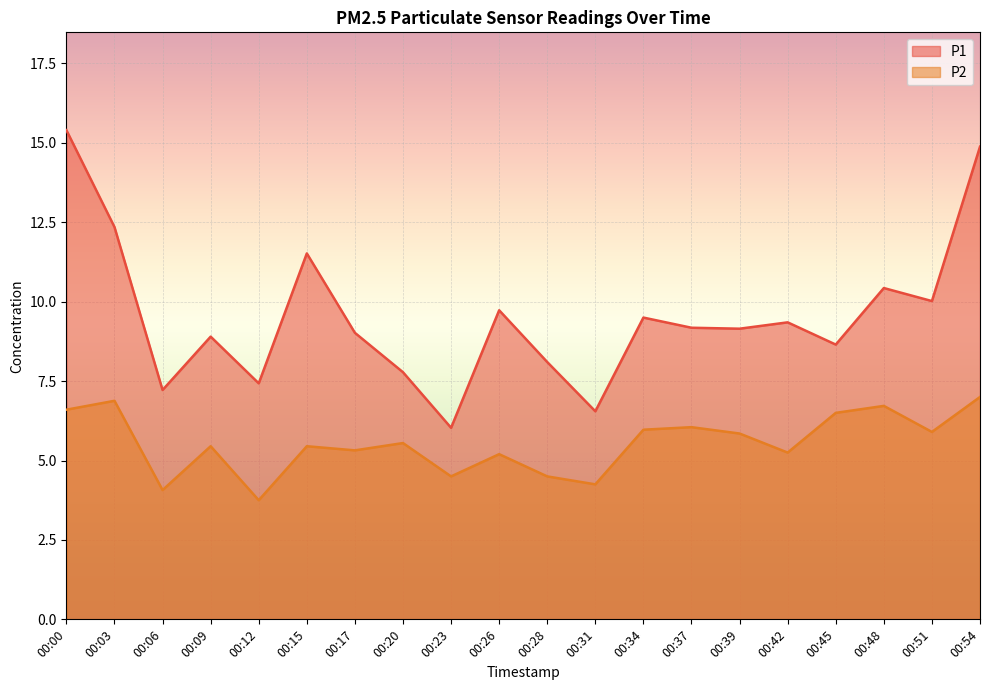

How many lines are shown in the chart?

2